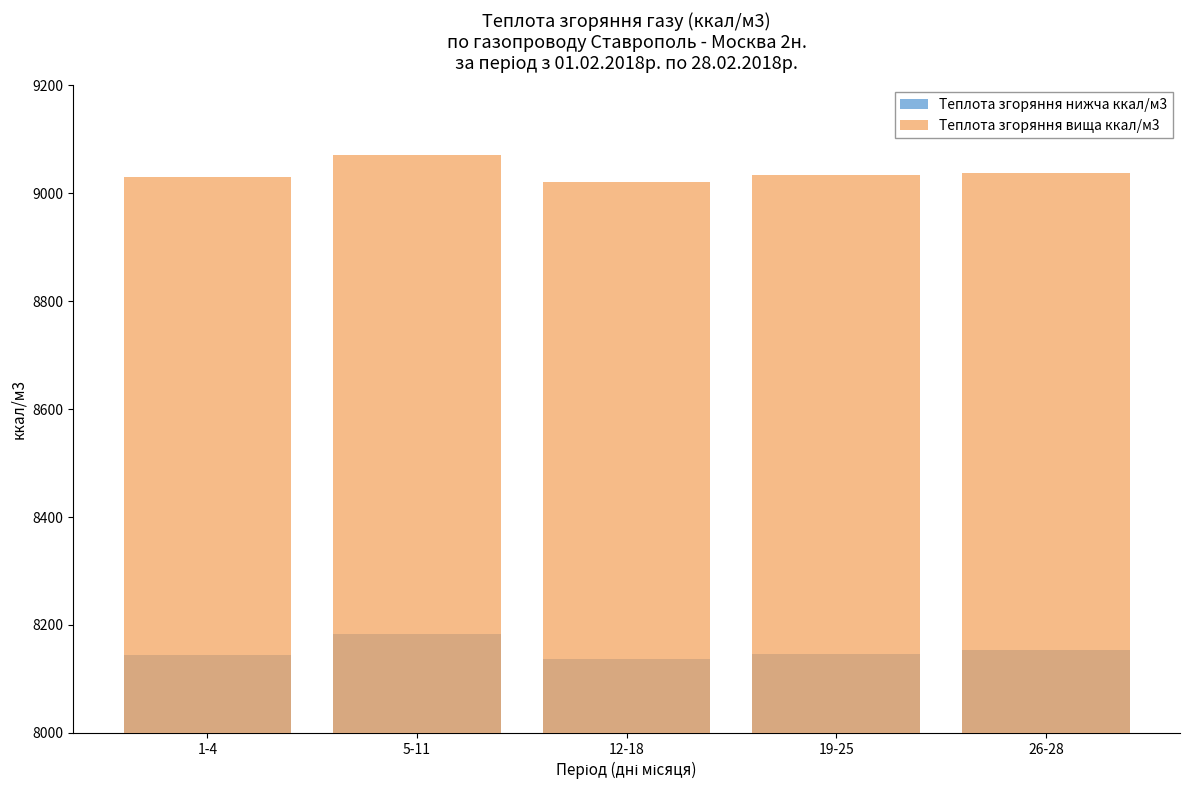

At 5-11, list the series in order from smallest to largest.

Теплота згоряння нижча ккал/м3, Теплота згоряння вища ккал/м3